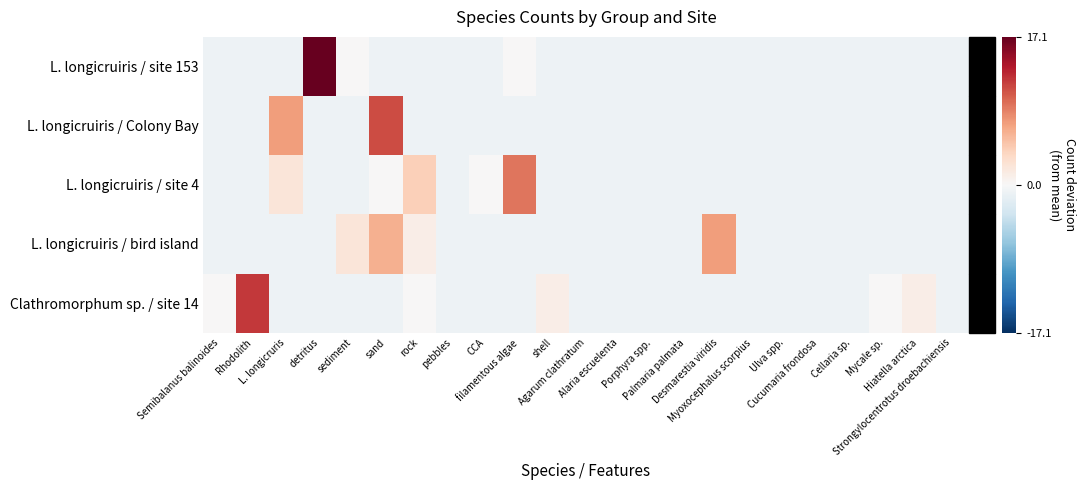

What is the greatest value displayed?

17.1